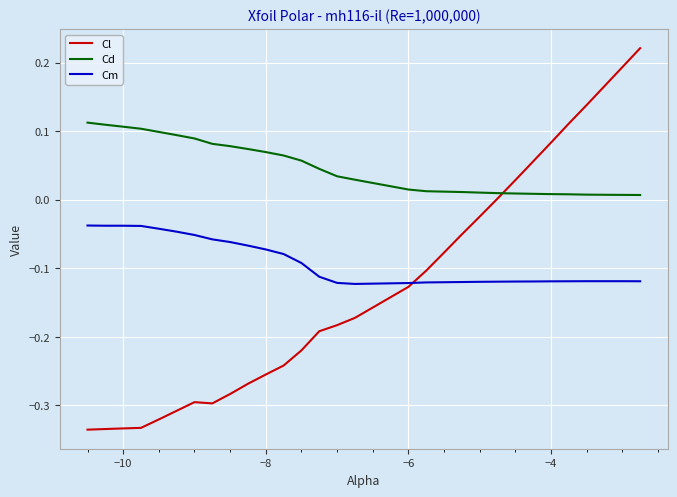

Rank the series by their maximum value, from lowest to highest.

Cm, Cd, Cl